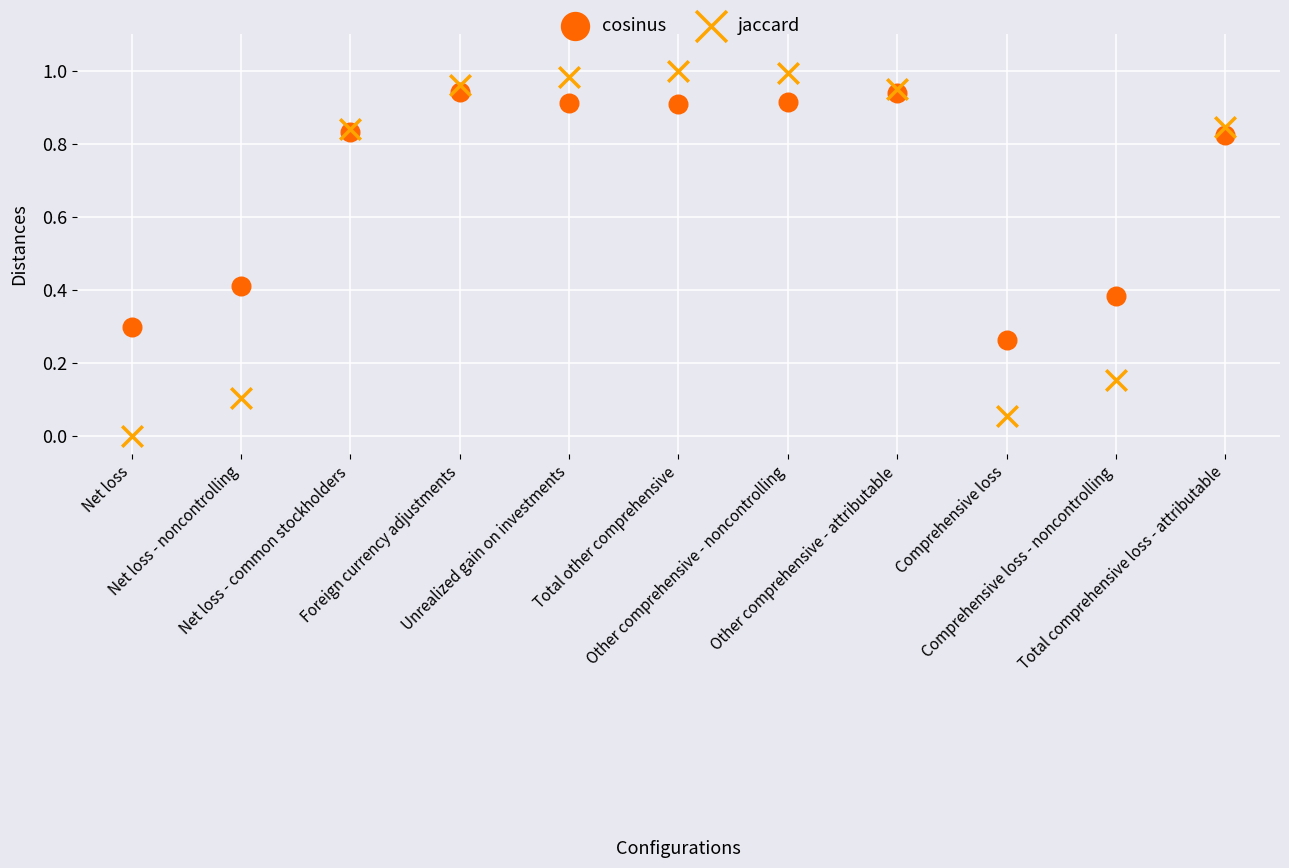

Which series contains the lowest Y value?

jaccard